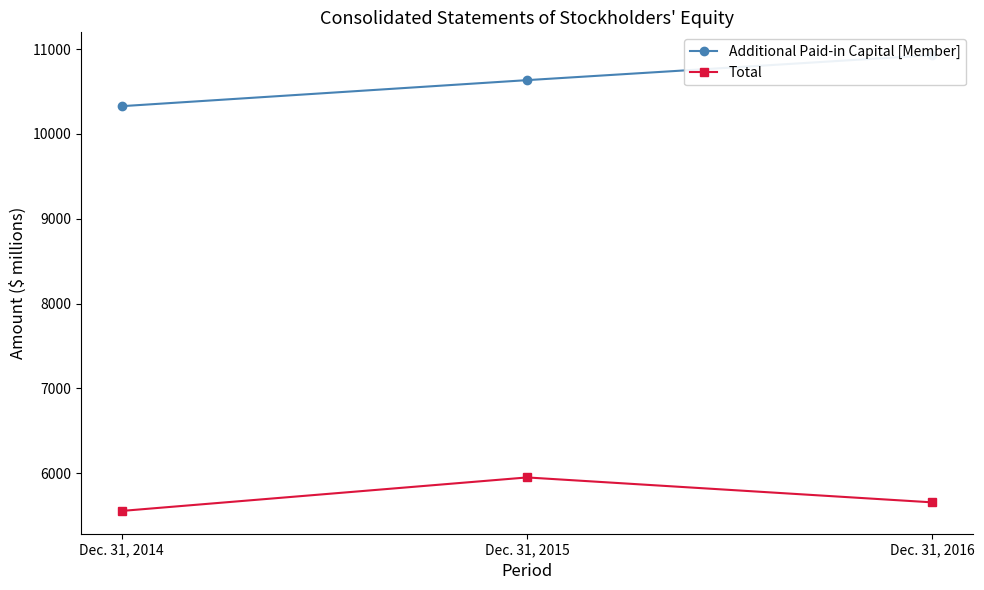

How many lines are shown in the chart?

2